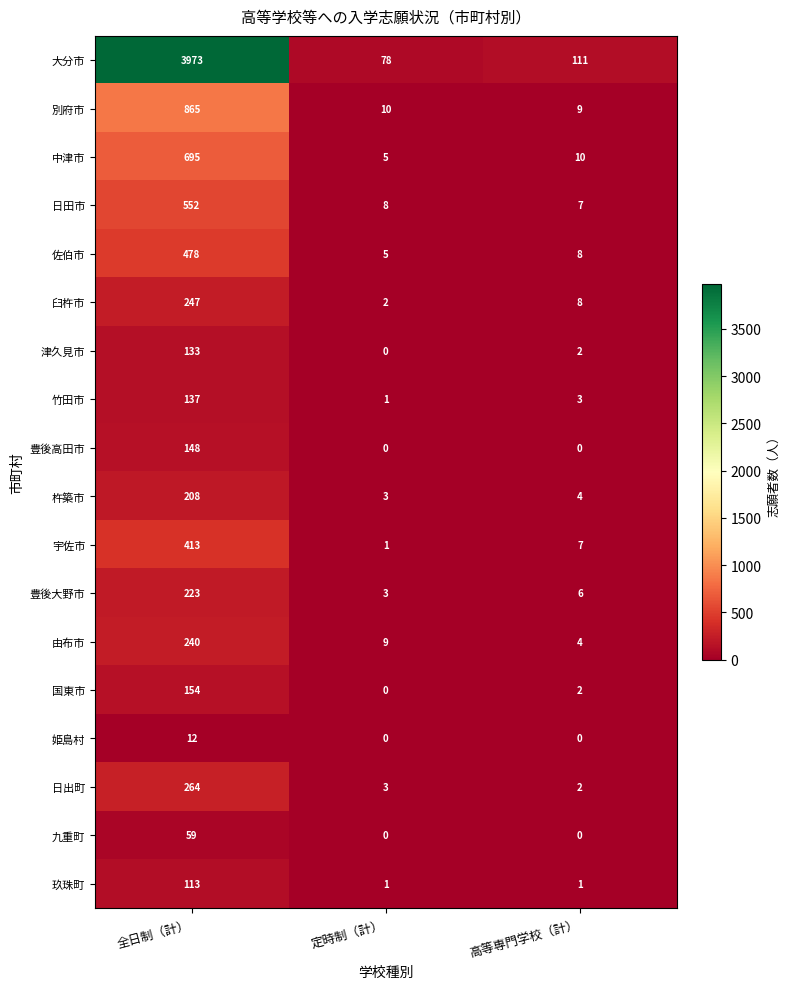

What is the difference between the maximum and second lowest values in the 宇佐市 series?

406